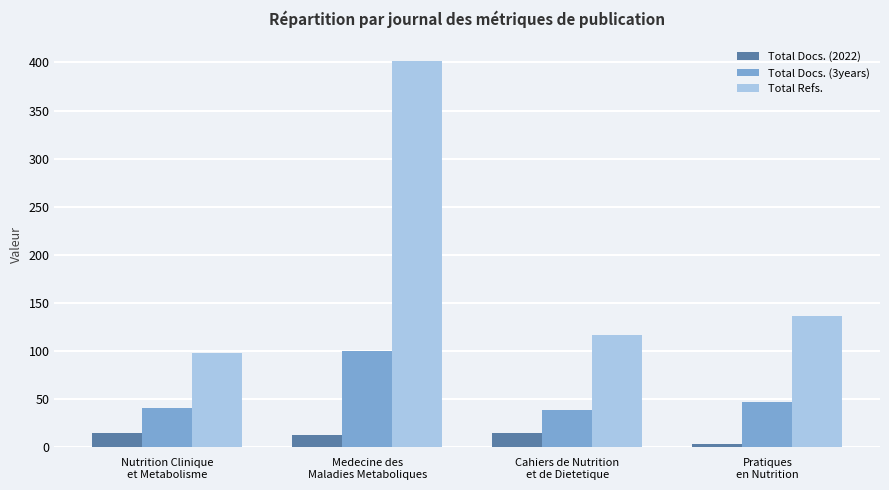

At which category is the sum across all series the highest?

Medecine des
Maladies Metaboliques